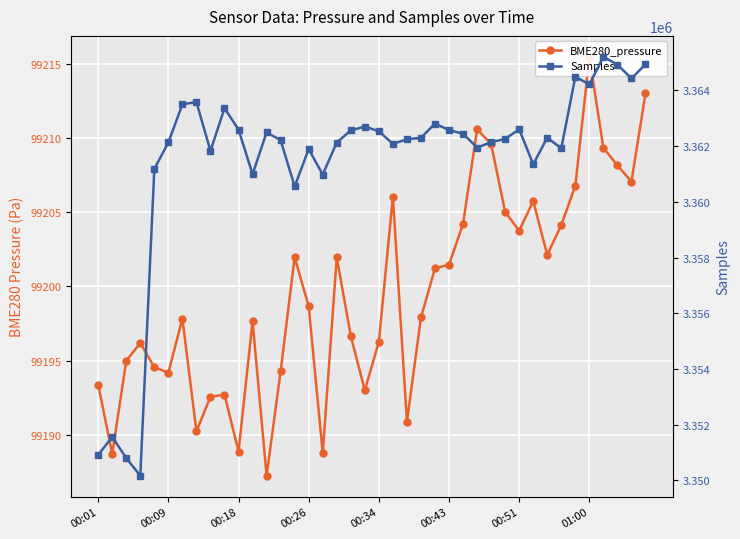

Between 16 and 01:00, which is larger?

01:00